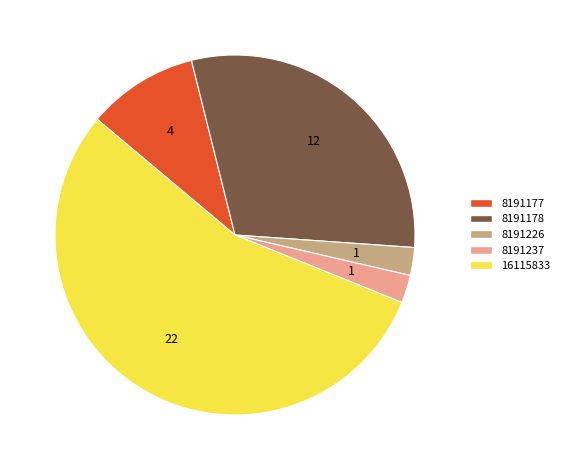

What is the largest slice in the pie chart?

16115833